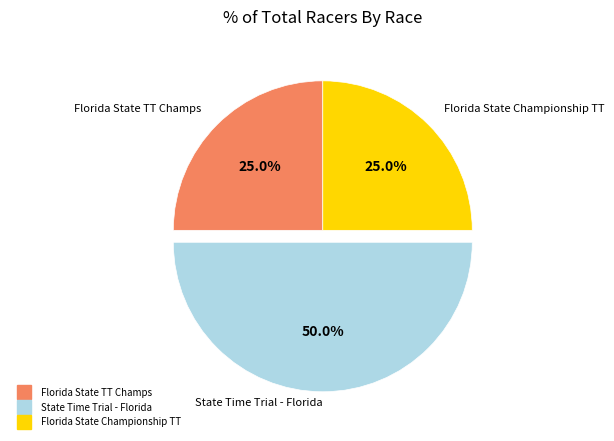

Which slice is the largest?

State Time Trial - Florida